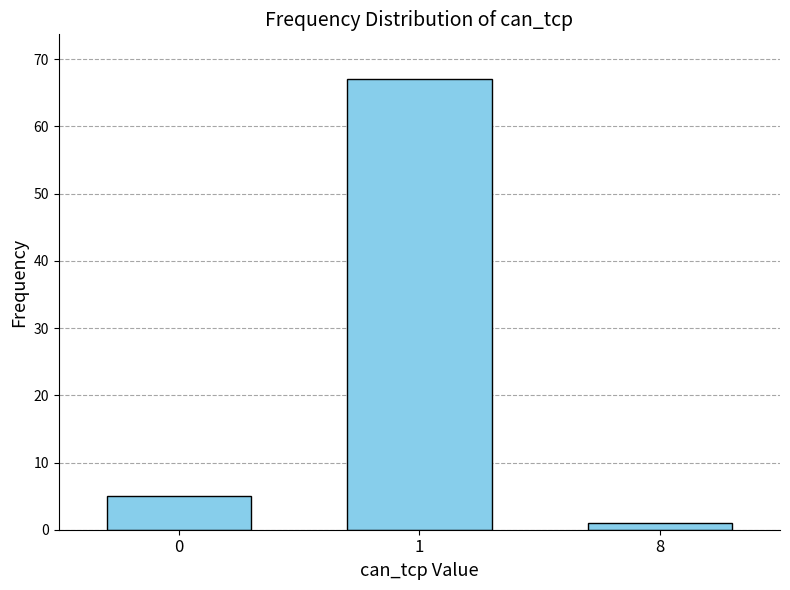

Reading left to right, what are all the values shown in this chart?

5	67	1